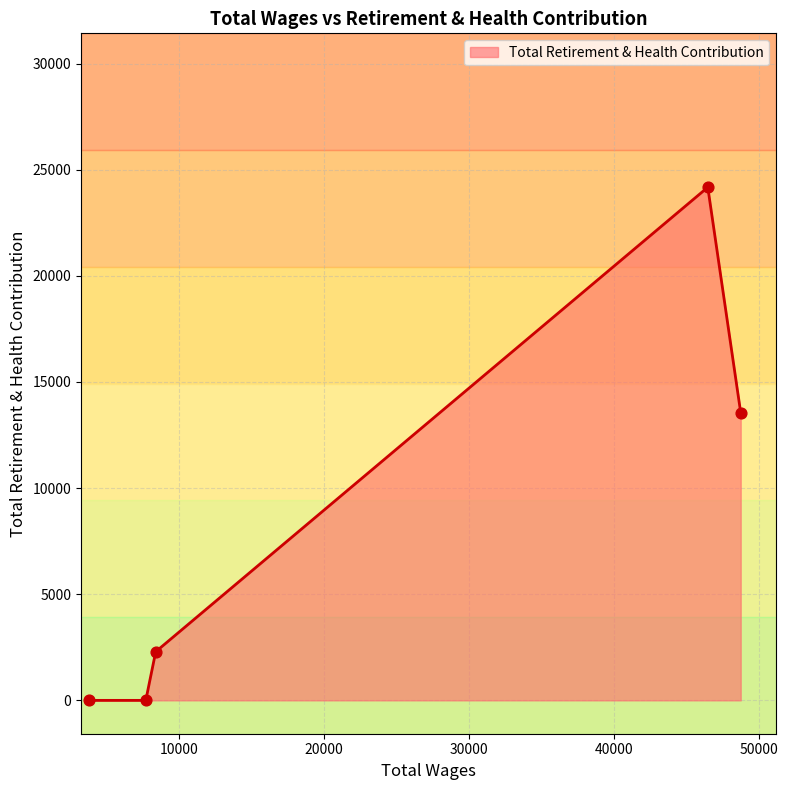

What is the maximum value shown in the chart?

24172